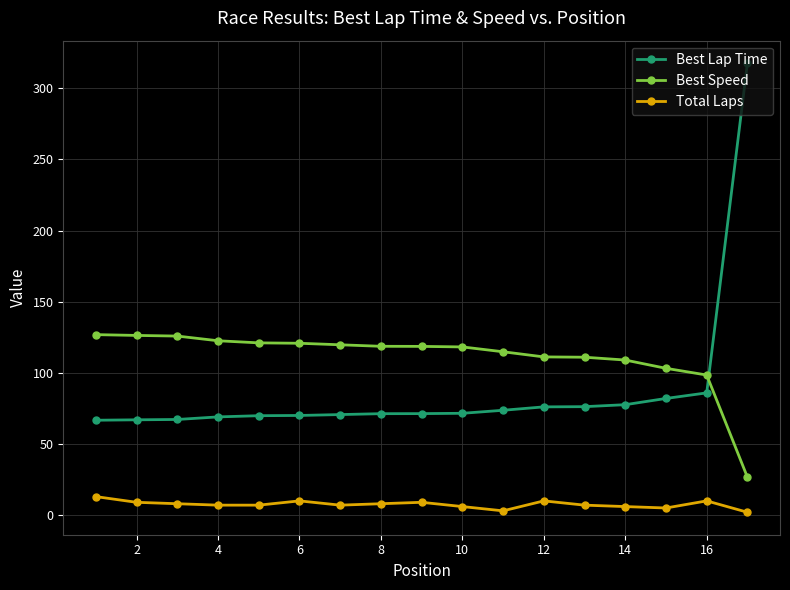

What are all the series names shown in the legend?

Best Lap Time, Best Speed, Total Laps